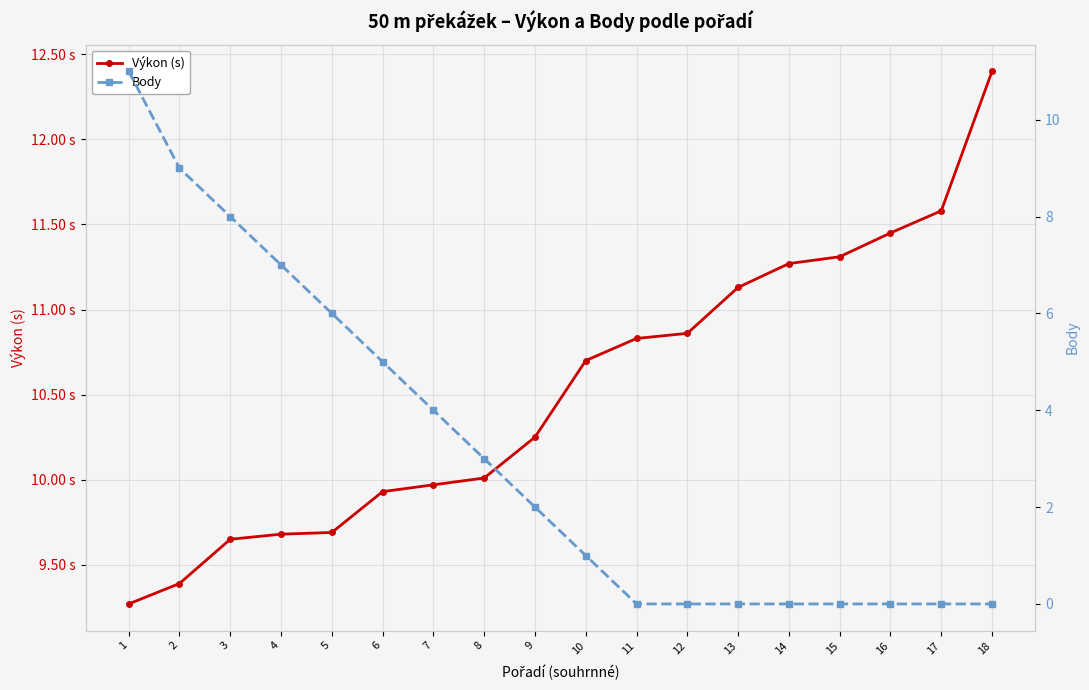

At which label is Výkon (s) closest to 10?

8